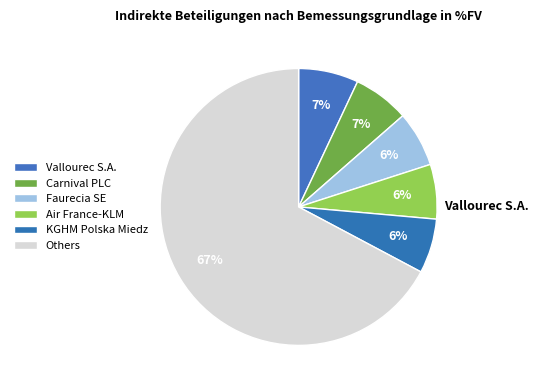

How many segments does this pie chart have?

6